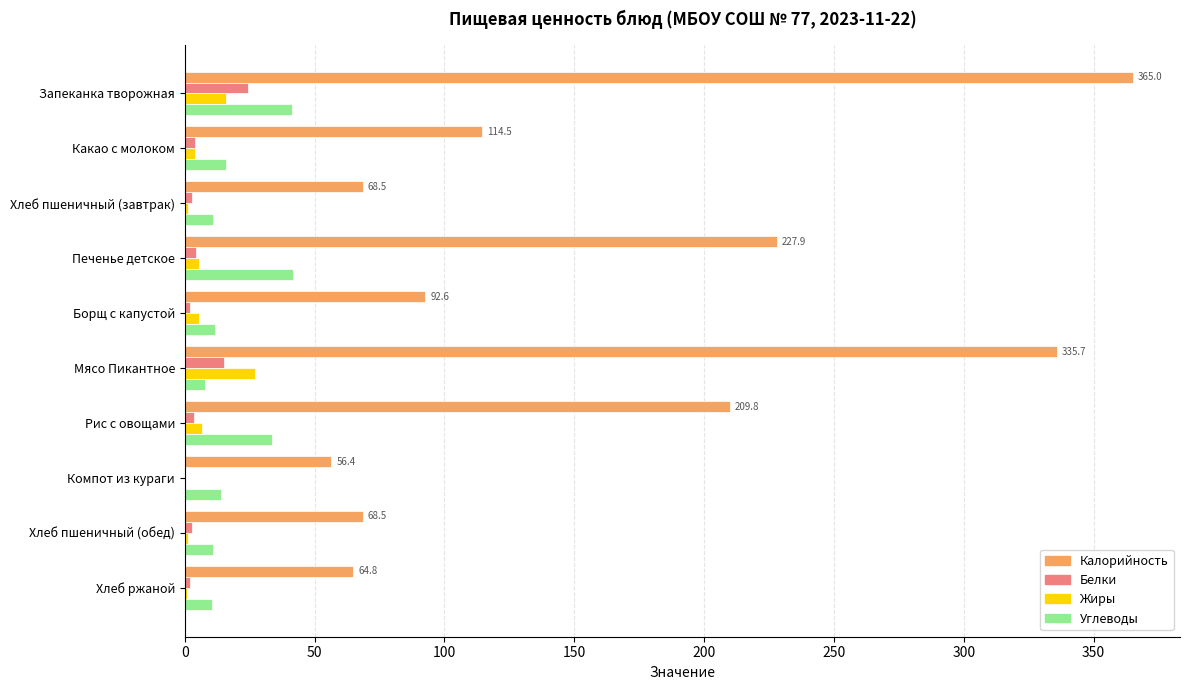

Which series changed the most between Какао с молоком and Хлеб пшеничный (завтрак)?

Калорийность